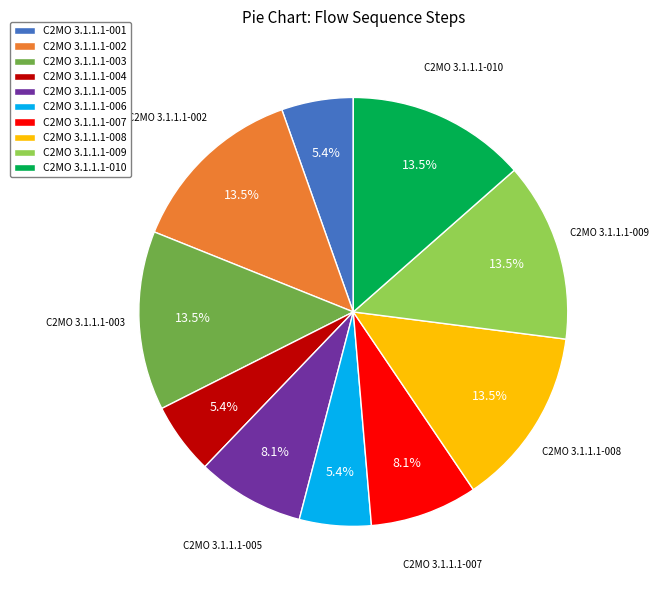

What percentage is the C2MO 3.1.1.1-006 slice, to the nearest percent?

5%